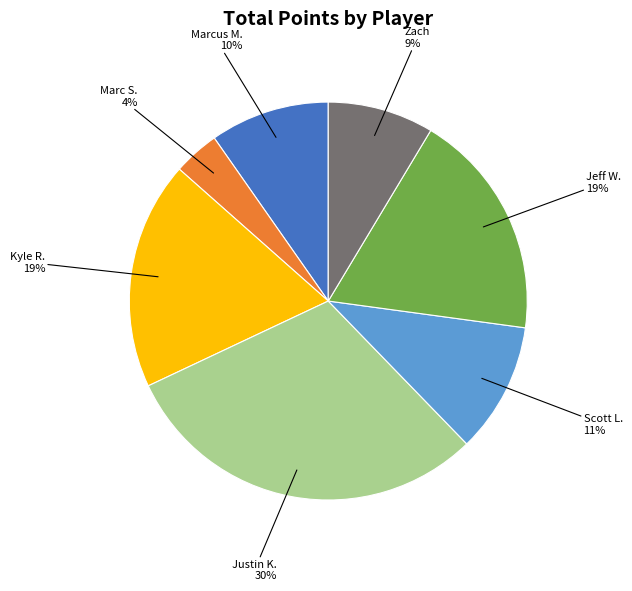

To the nearest percent, what is the average slice percentage?

14%